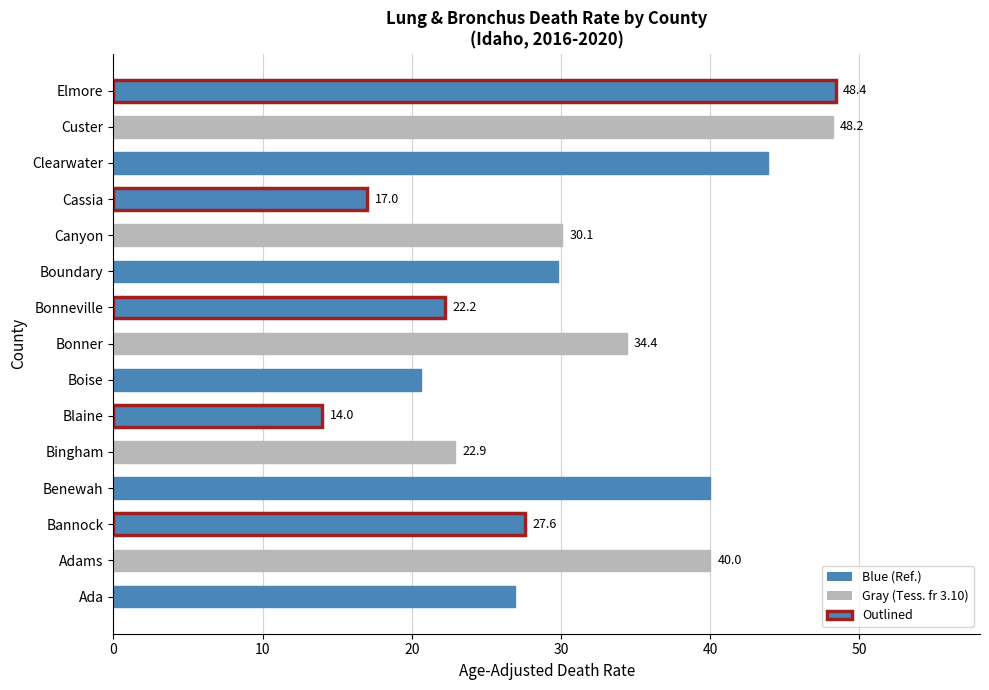

At which label is the value closest to 31?

Canyon